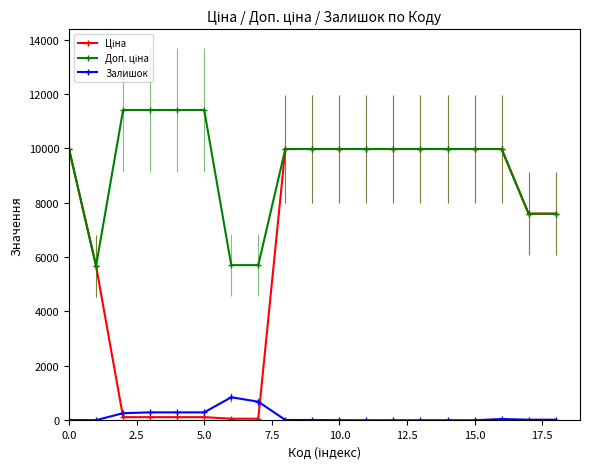

At how many categories does at least one series exceed 2397?

19